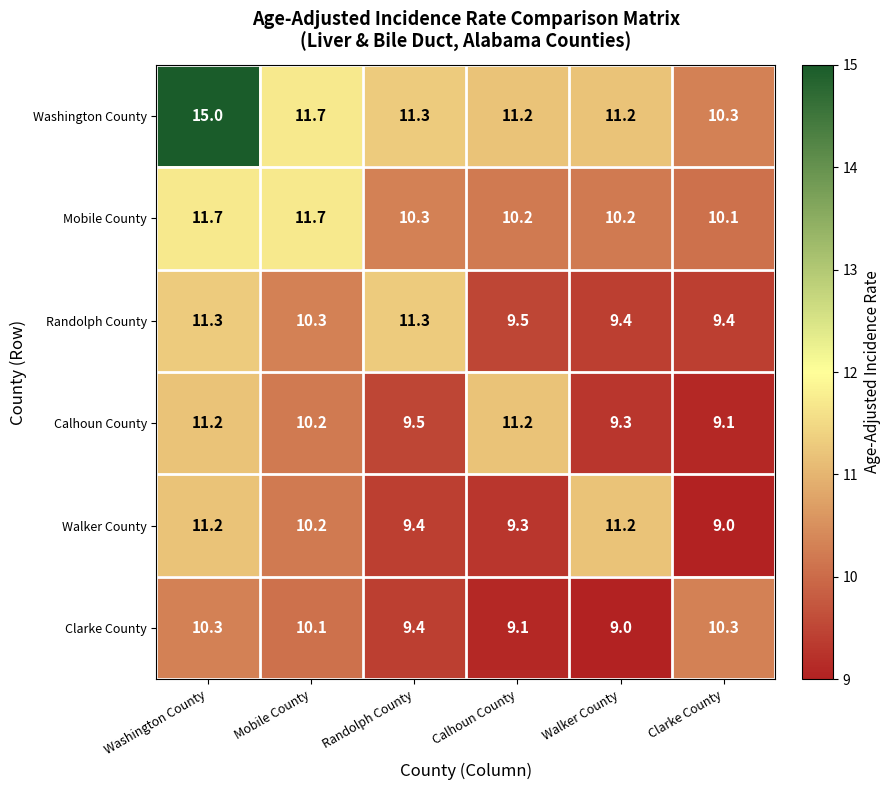

Which series has the largest range (max minus min)?

Washington County